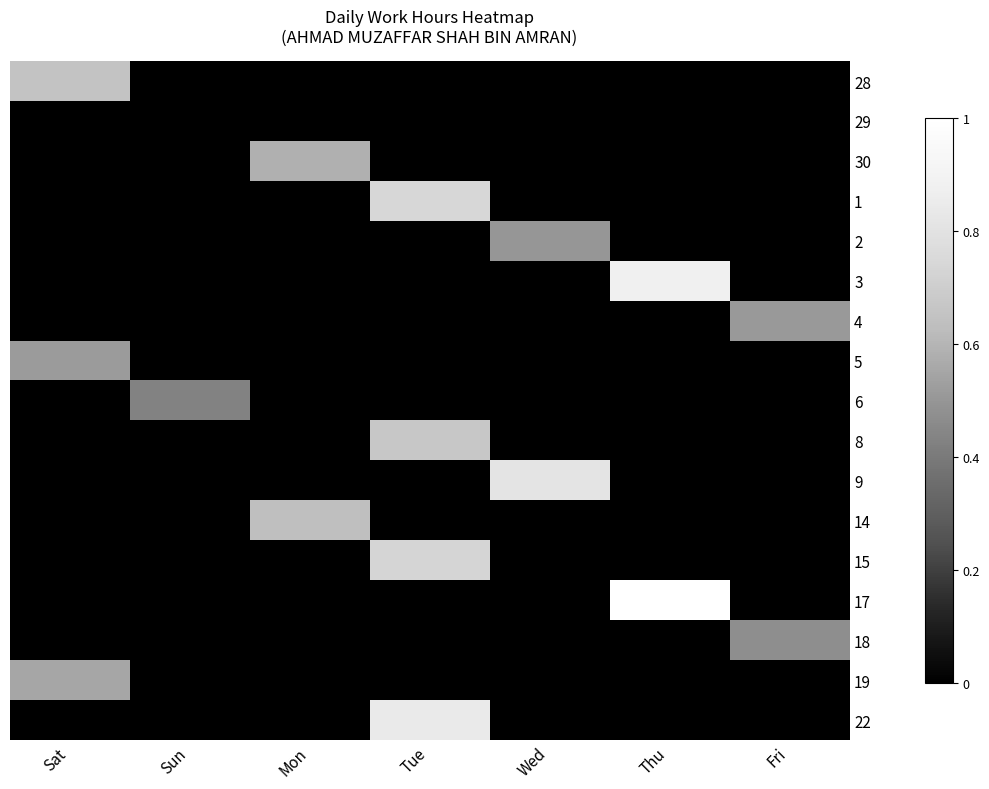

Rank the series by their maximum value, from lowest to highest.

29, 6, 18, 2, 4, 5, 19, 30, 14, 28, 8, 15, 1, 9, 22, 3, 17